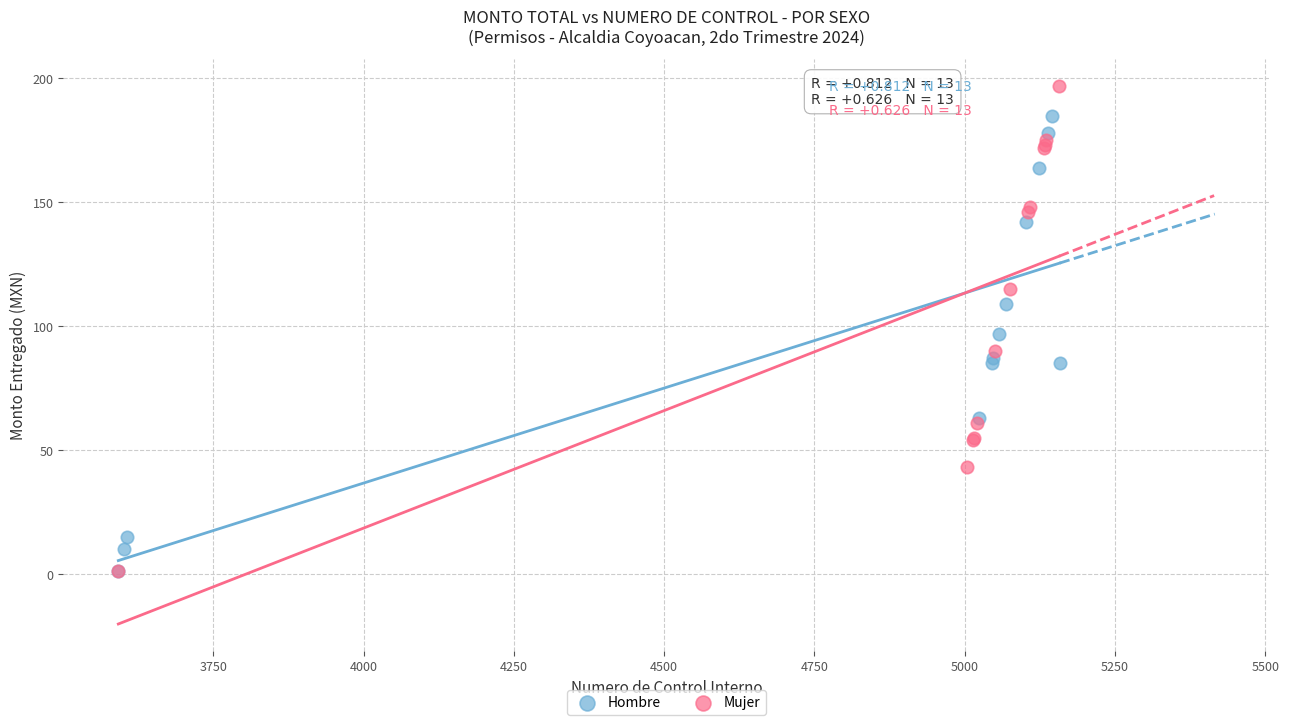

Which series contains the highest Y value?

Mujer